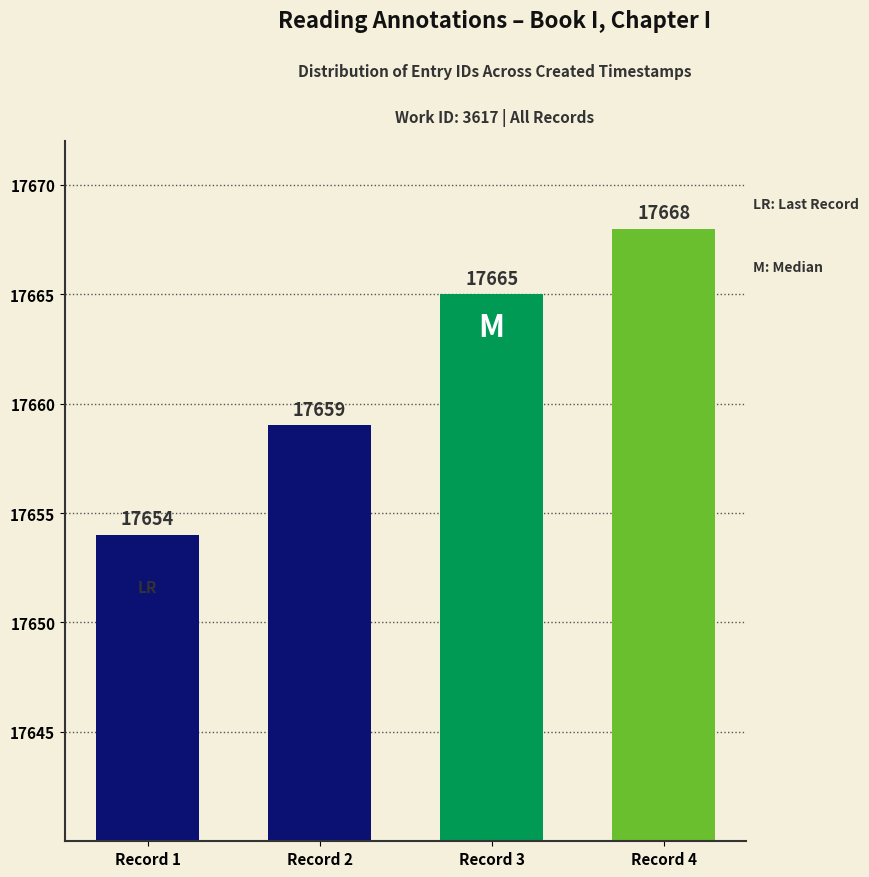

What is the sum of all values?

70646